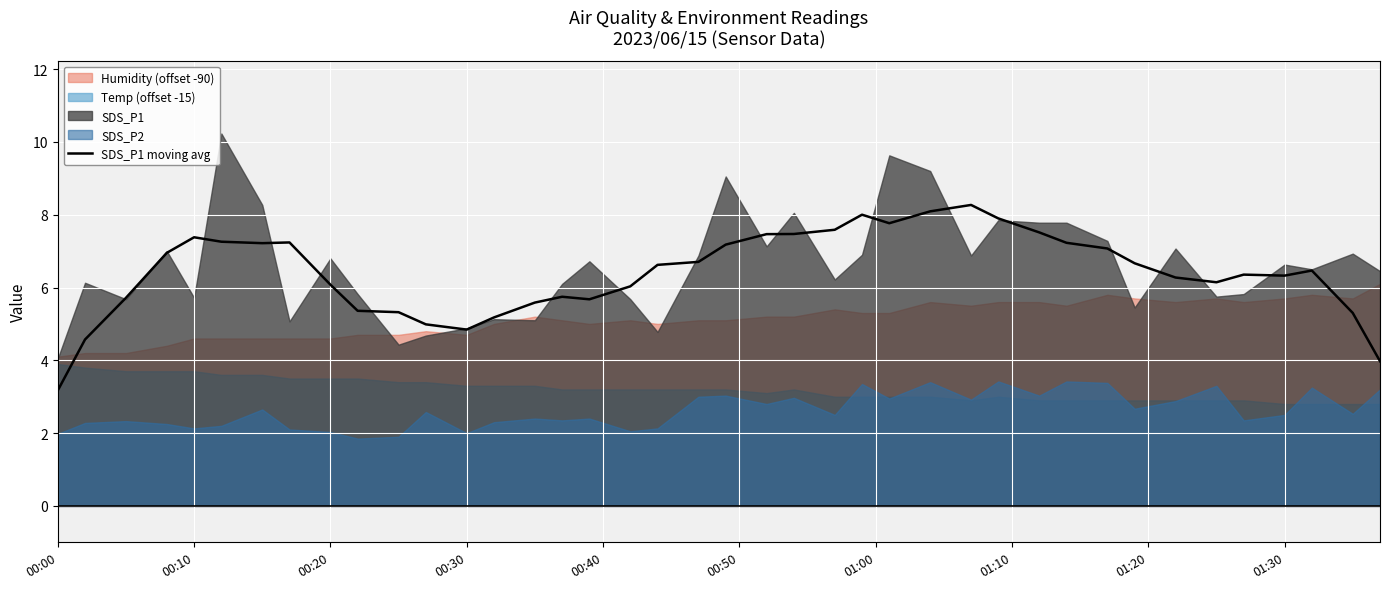

Does the chart display data point markers on the line(s)?

No